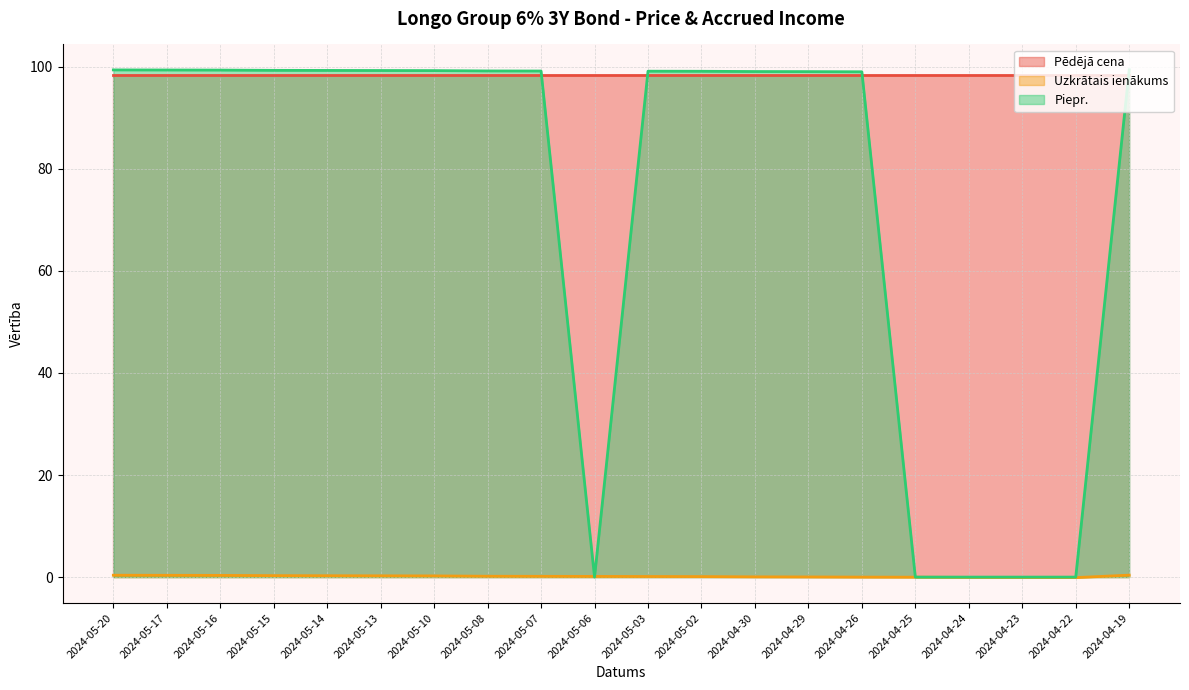

What is the maximum value for Pēdējā cena?

98.5